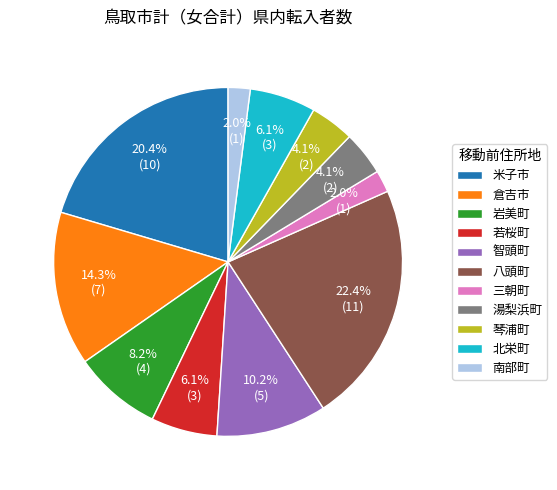

Does any single category account for the majority?

No